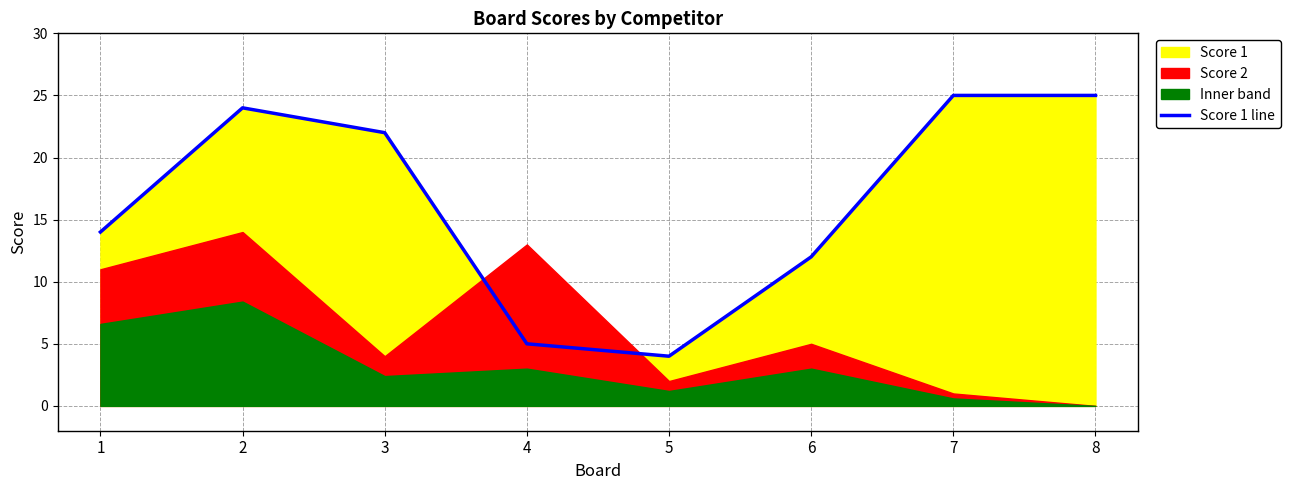

Reading left to right, what are all the values shown in this chart?

14	24	22	5	4	12	25	25